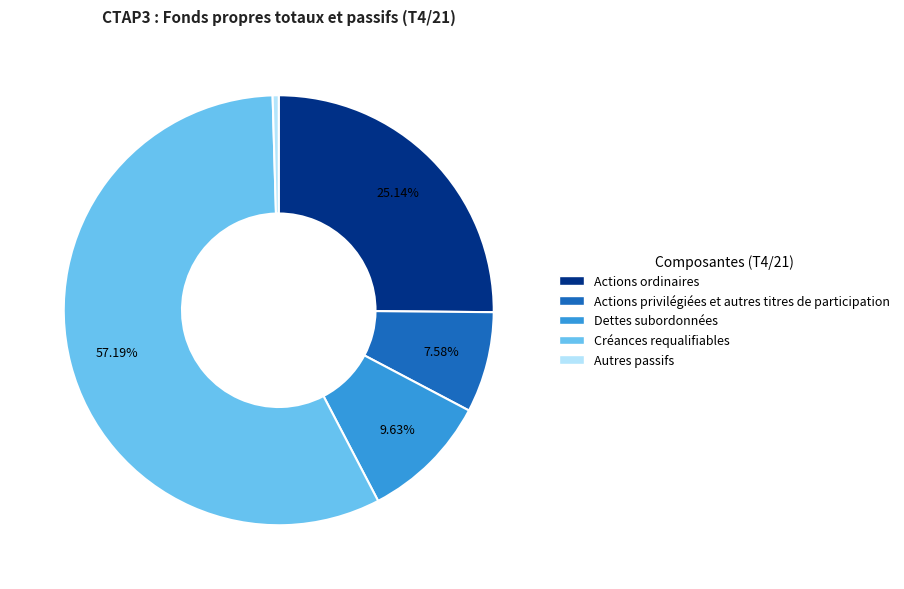

Rank the categories by value from lowest to highest.

Autres passifs, Actions privilégiées et autres titres de participation, Dettes subordonnées, Actions ordinaires, Créances requalifiables